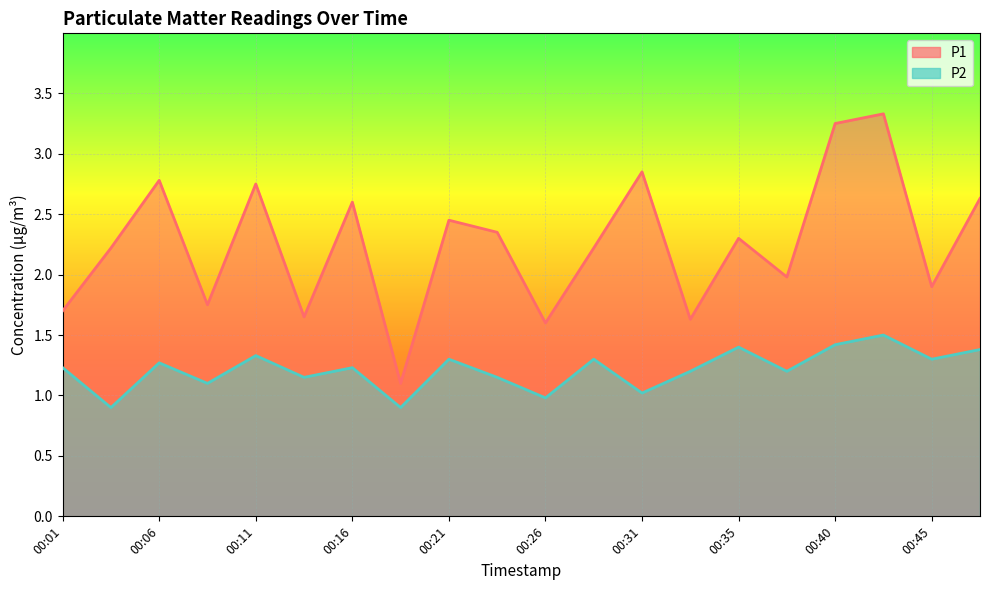

What value does the P1 series have at 00:08?

1.8